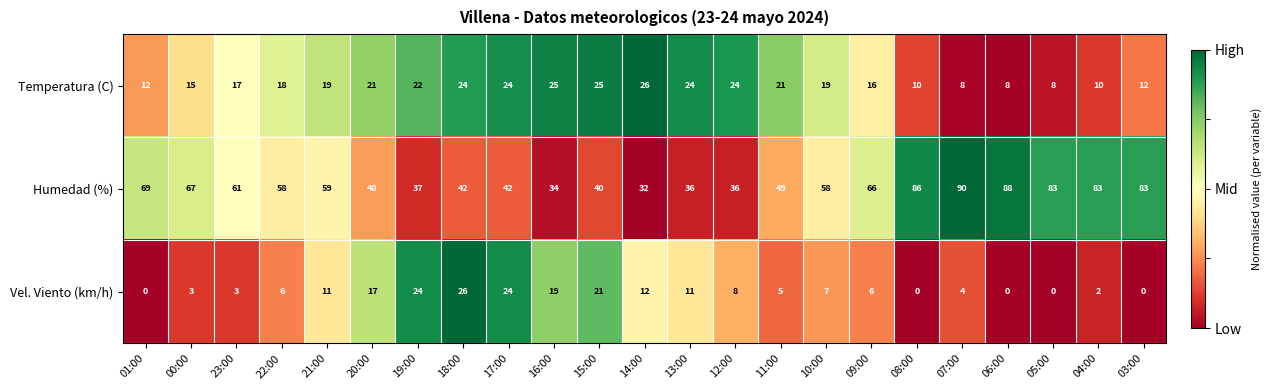

Which series changed the most between 13:00 and 11:00?

Humedad (%)